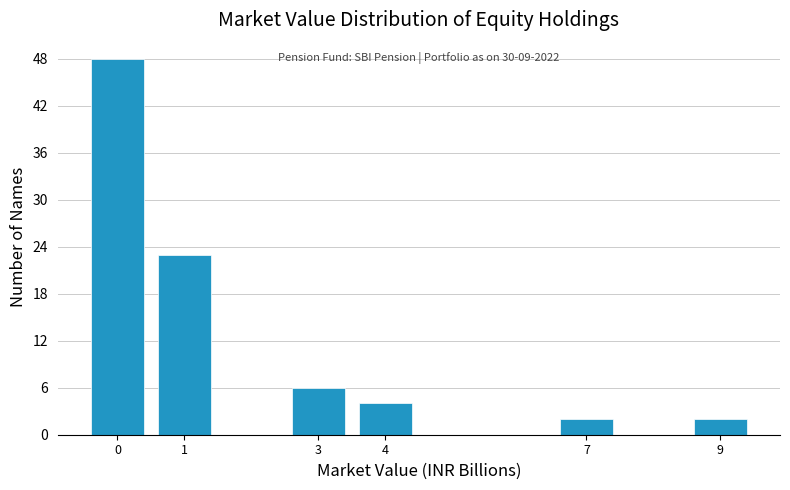

Reading right to left, extract all data points from this chart.

2	2	4	6	23	48